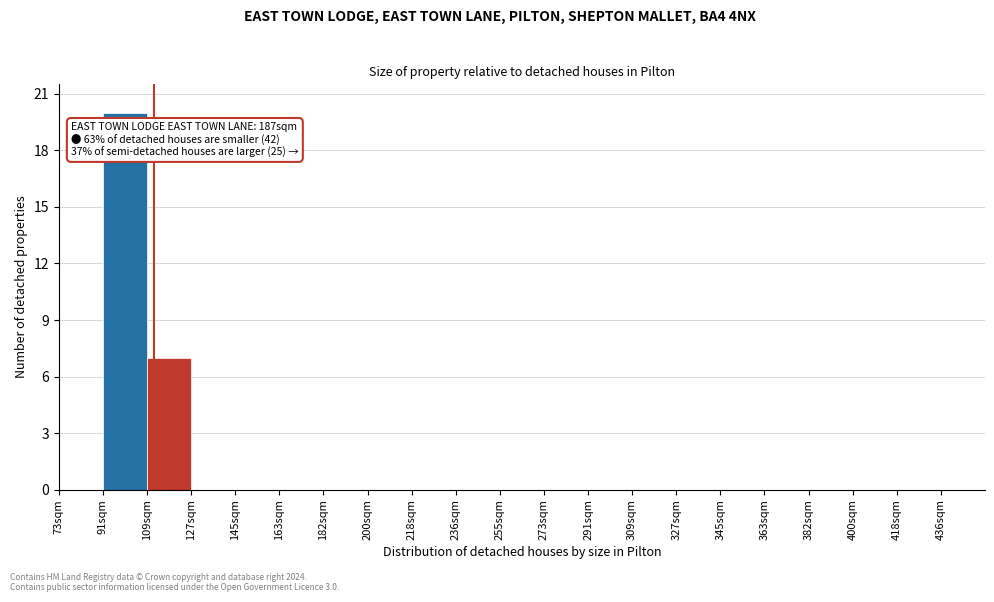

Over which range of the x-axis is the bar tallest?

91 to 109